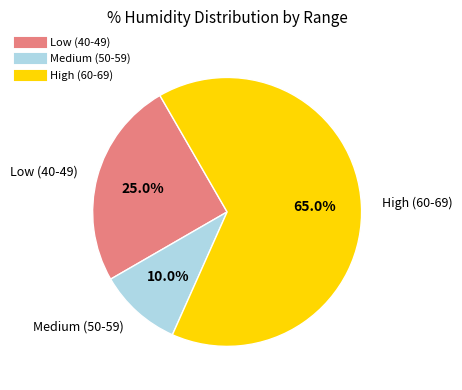

Is there a majority slice in this chart?

Yes